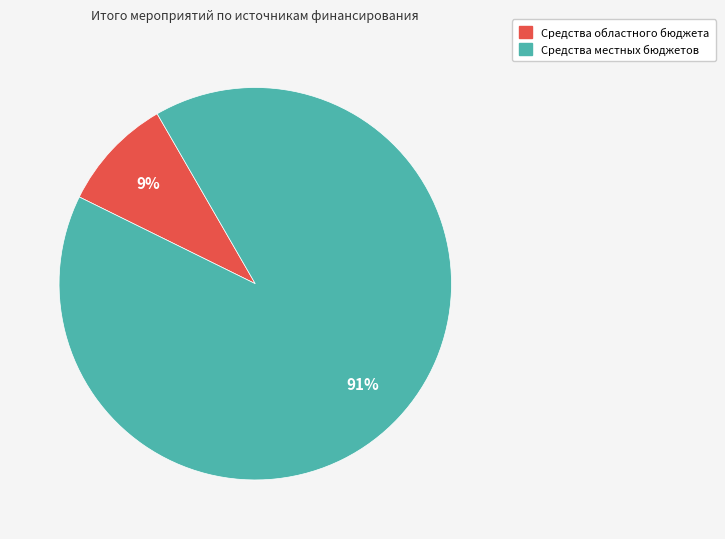

Is there a majority slice in this chart?

Yes